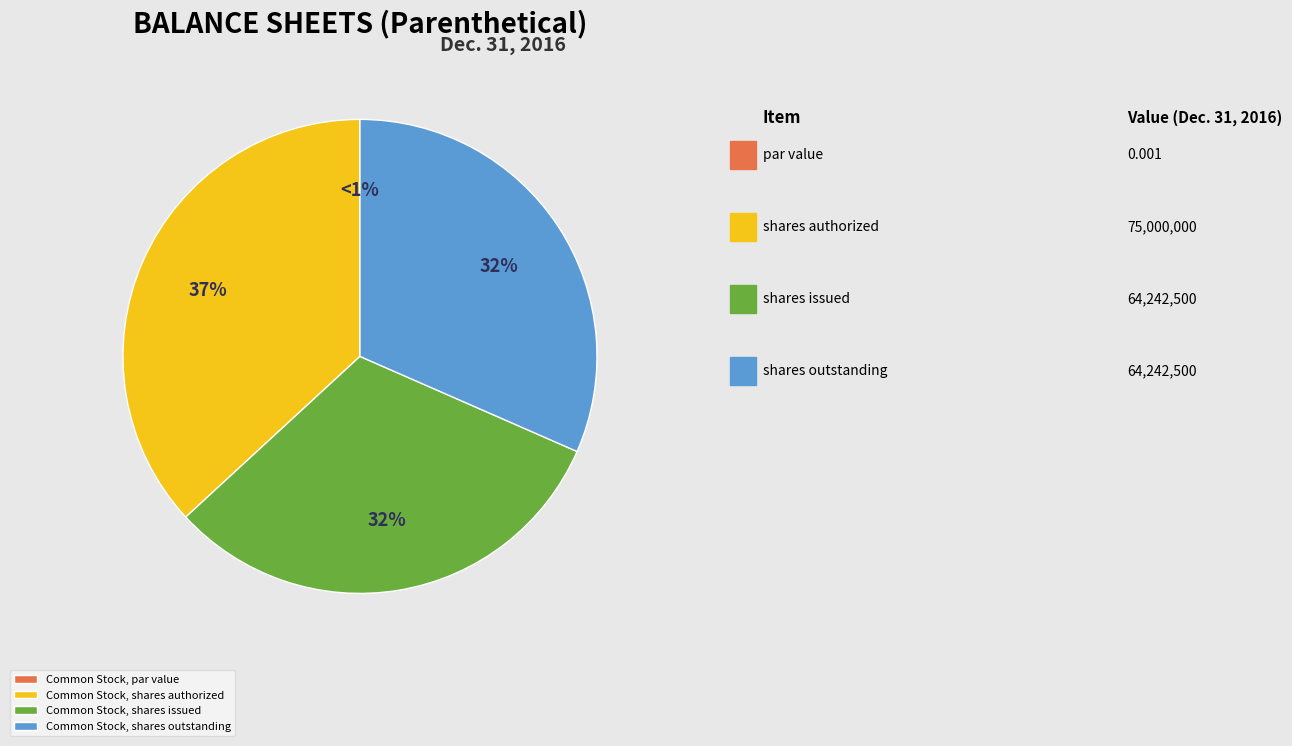

To the nearest percent, what portion does Common Stock, shares outstanding represent?

32%